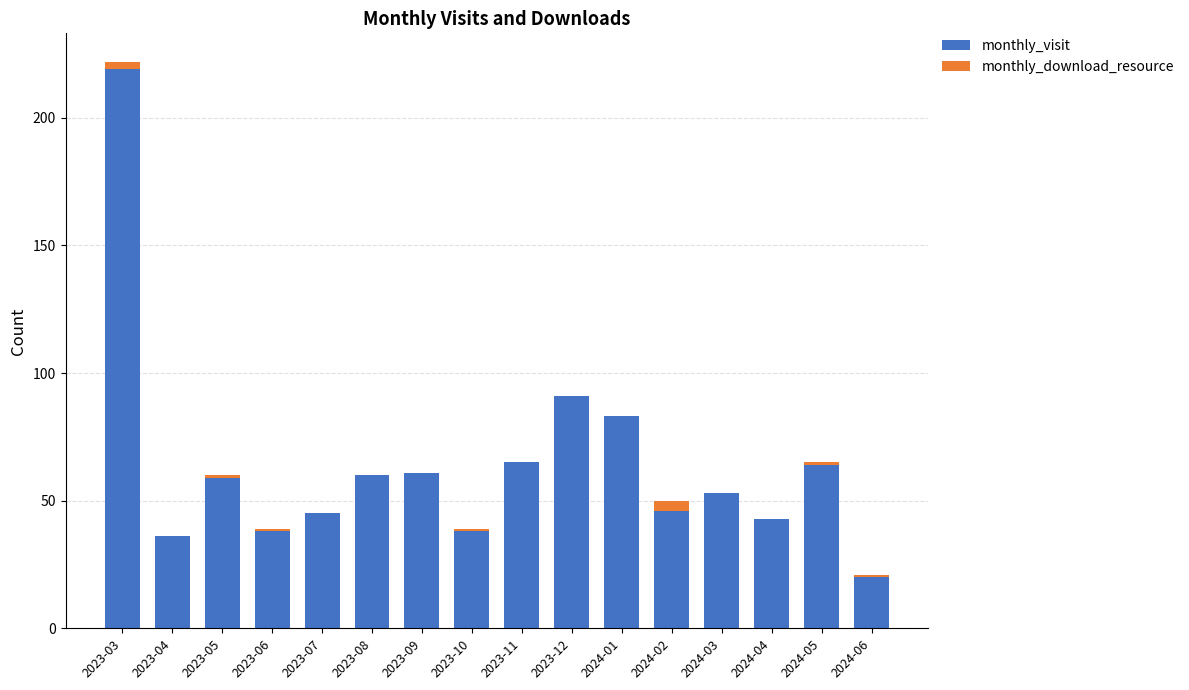

True or false: monthly_visit has a value of 37 at 2023-09.

False